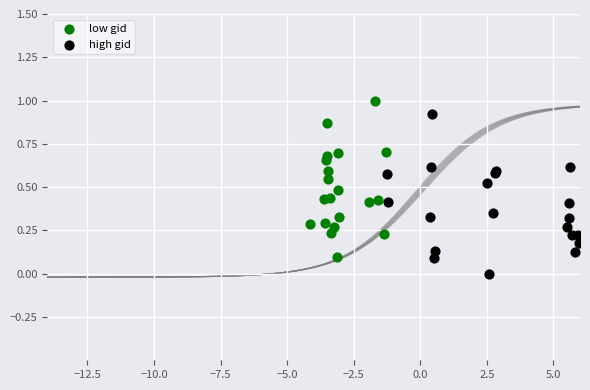

What are all the series names shown in the legend?

low gid, high gid